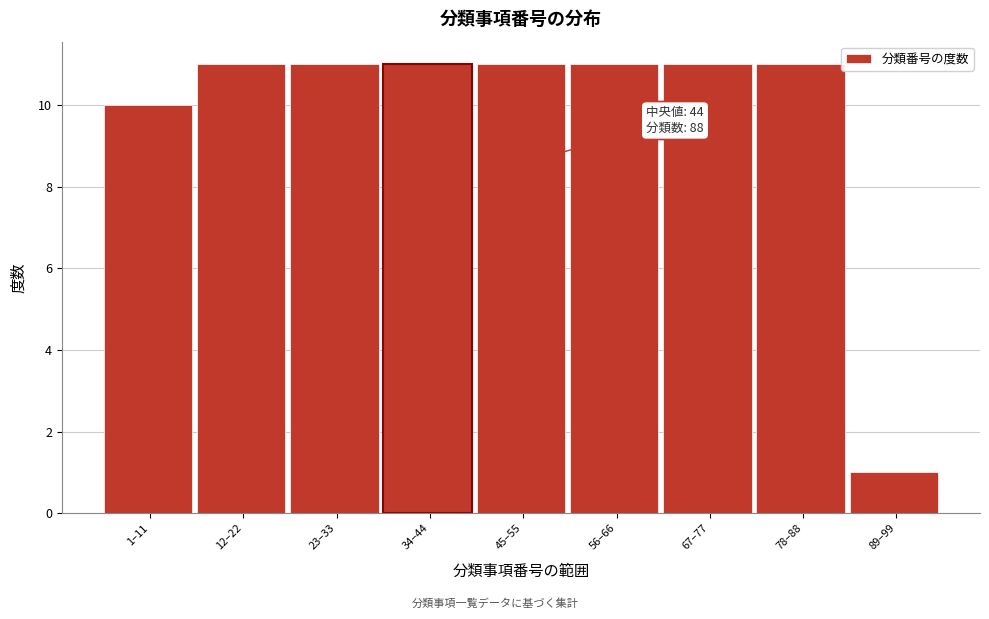

Reading right to left, list all the values displayed in this chart.

89–99=1	78–88=11	67–77=11	56–66=11	45–55=11	34–44=11	23–33=11	12–22=11	1–11=10